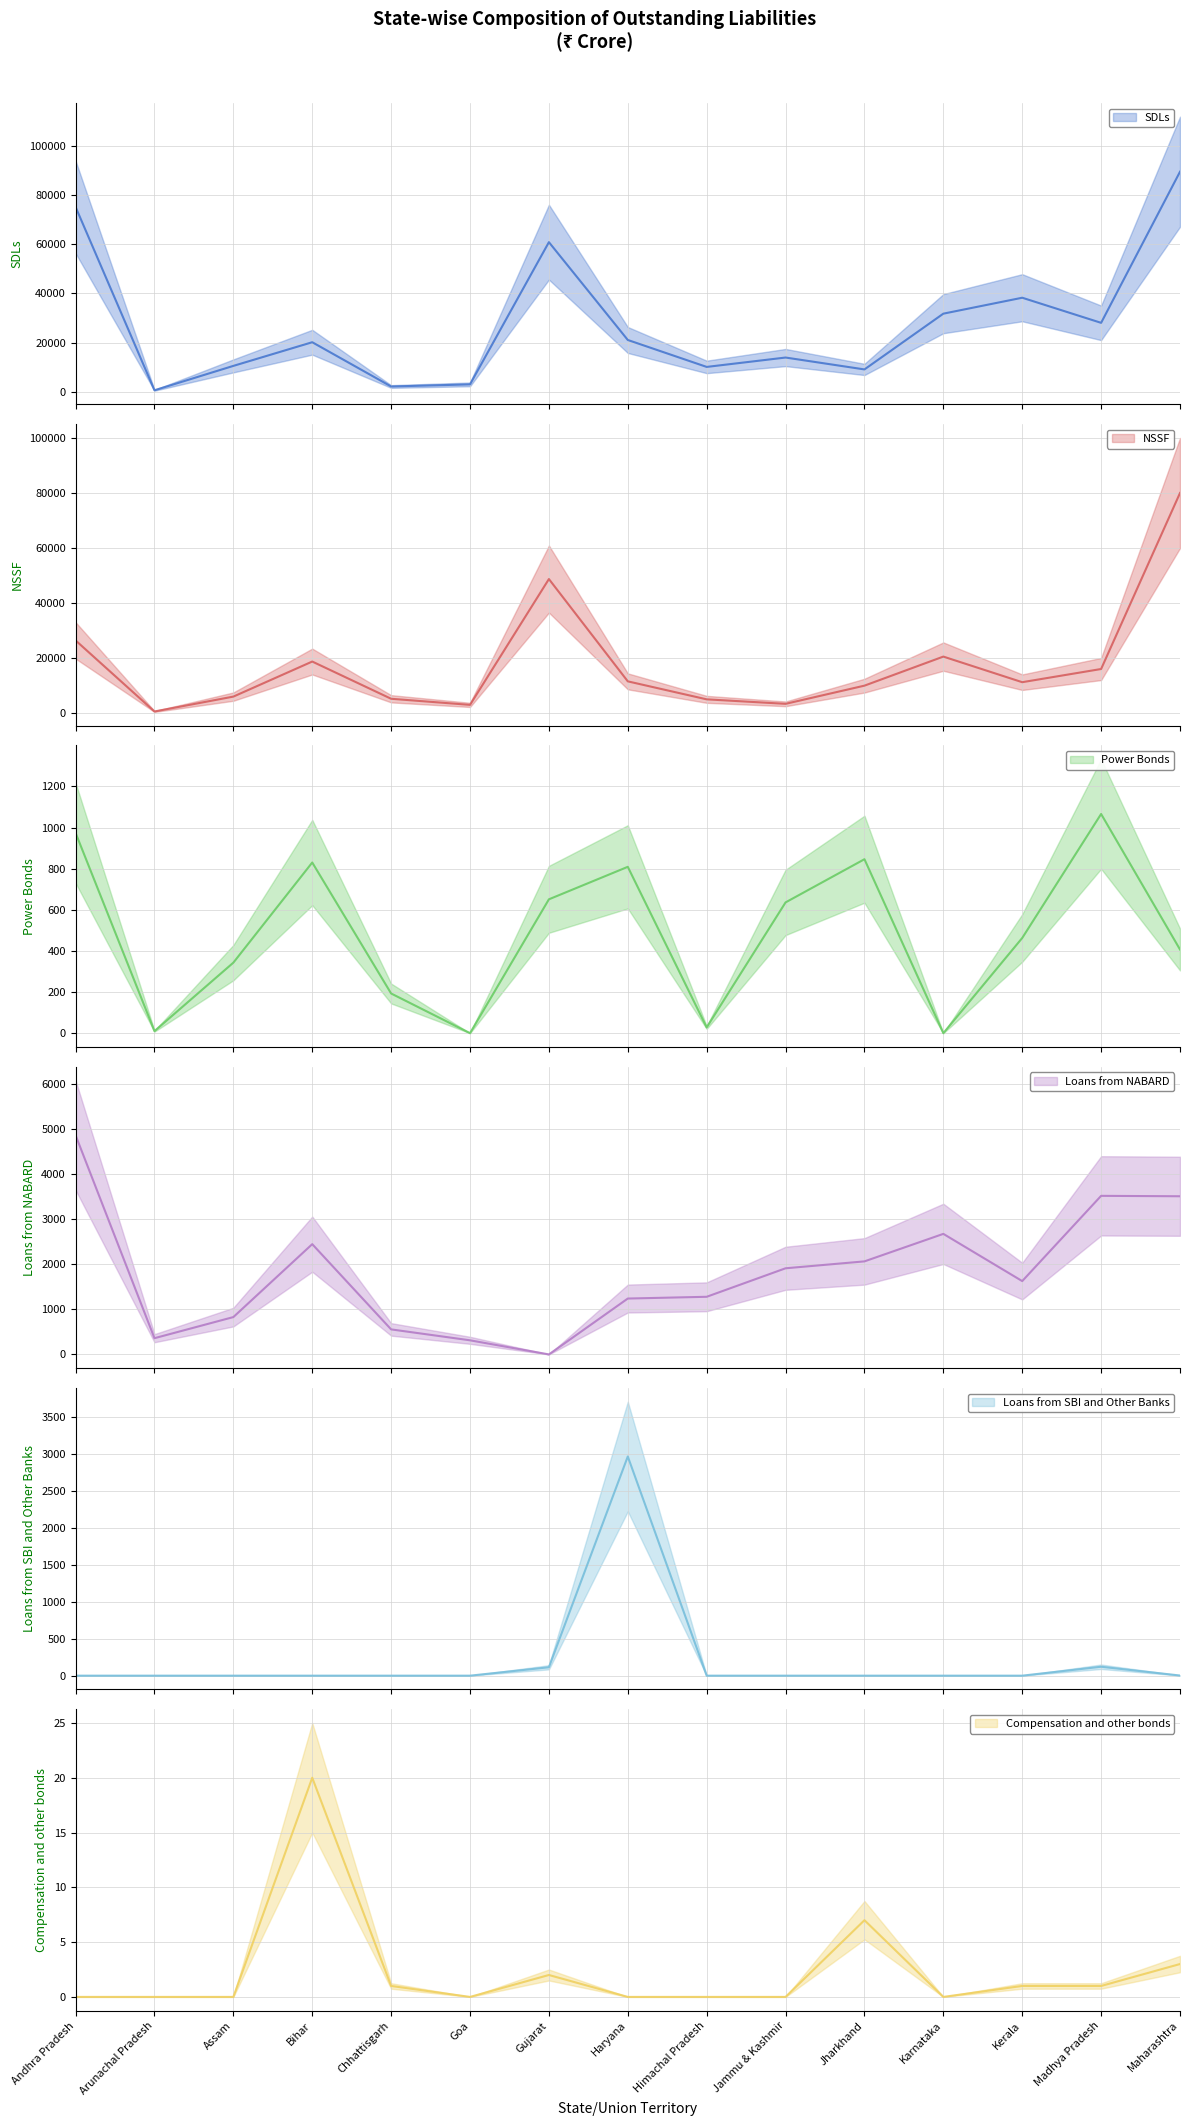

At how many categories does at least one series exceed 30006?

5